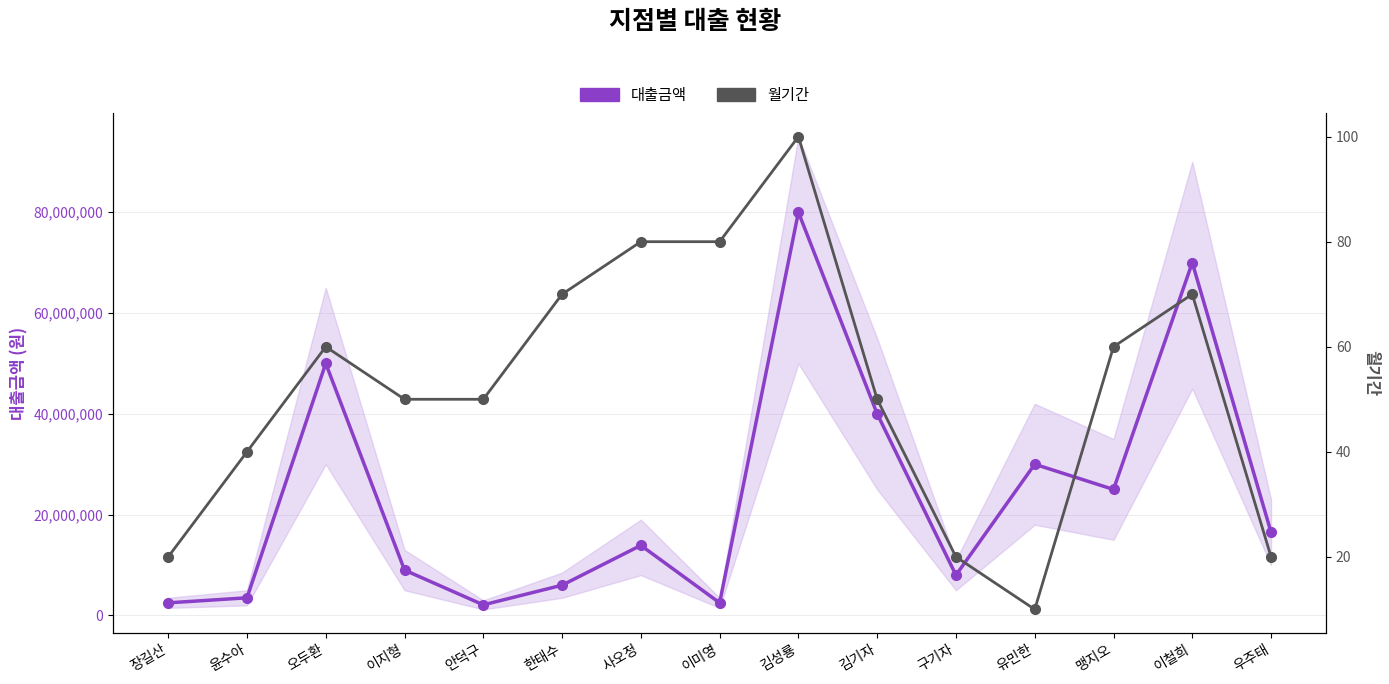

What is the difference between the highest and lowest values at 김성룡?

79999900